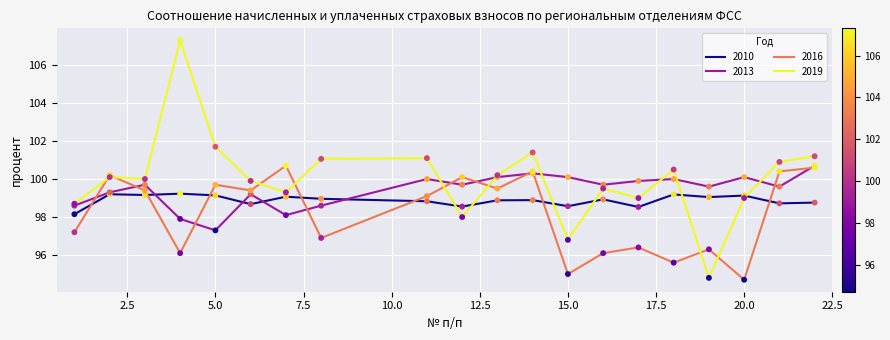

Which series has the largest total across all categories?

2019